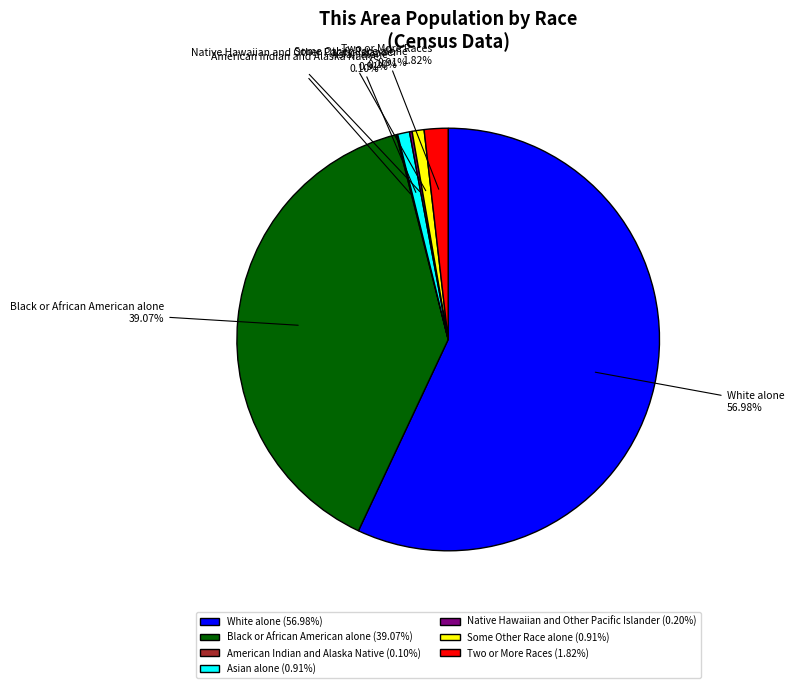

Is White alone the majority of the pie?

Yes